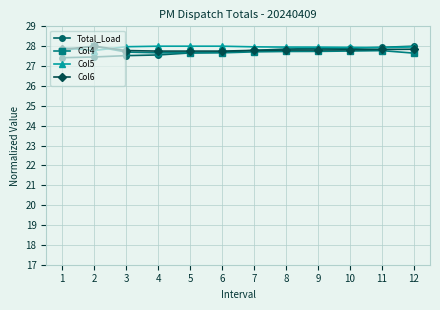

Is it true that Col4 equals 40.3 at 6?

False